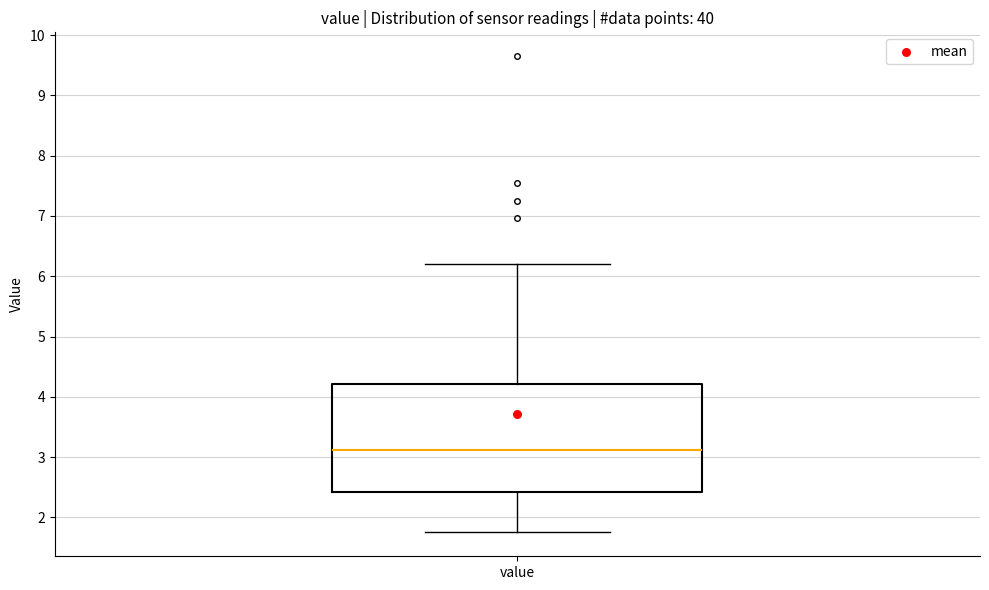

Transcribe this box plot: give where the median line is, the range the box spans, and where the two whiskers end, as read against the y-axis. The values are not printed on the chart, so give them approximately, as read against the axis.

median 3.1, box 2.4 to 4.2, whiskers 1.8 to 6.2